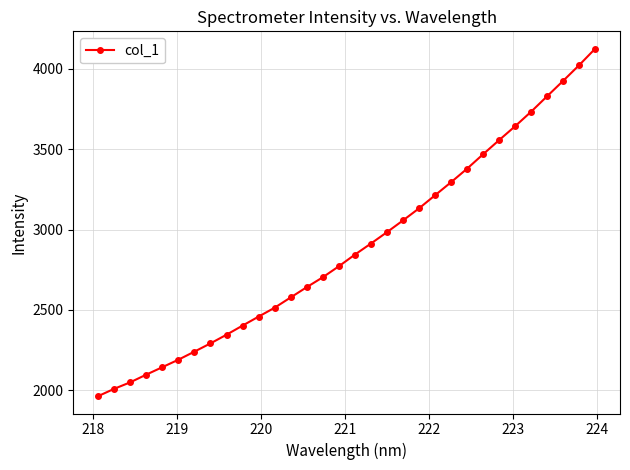

What is the maximum value shown in the chart?

4123.6